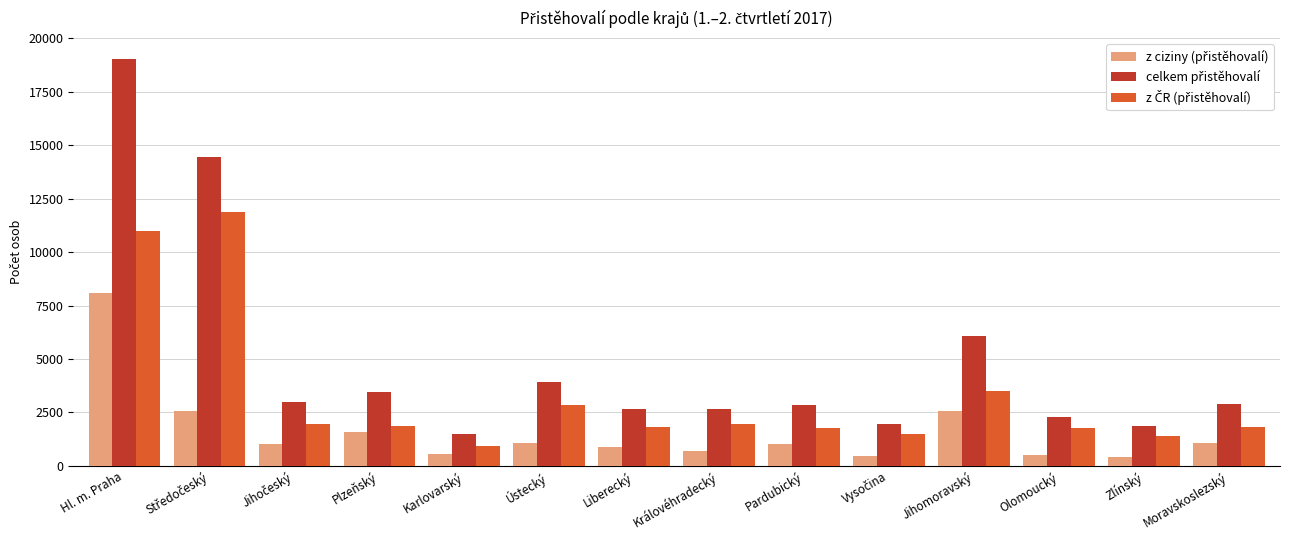

What is the label of the 4th bar from the left?

Plzeňský